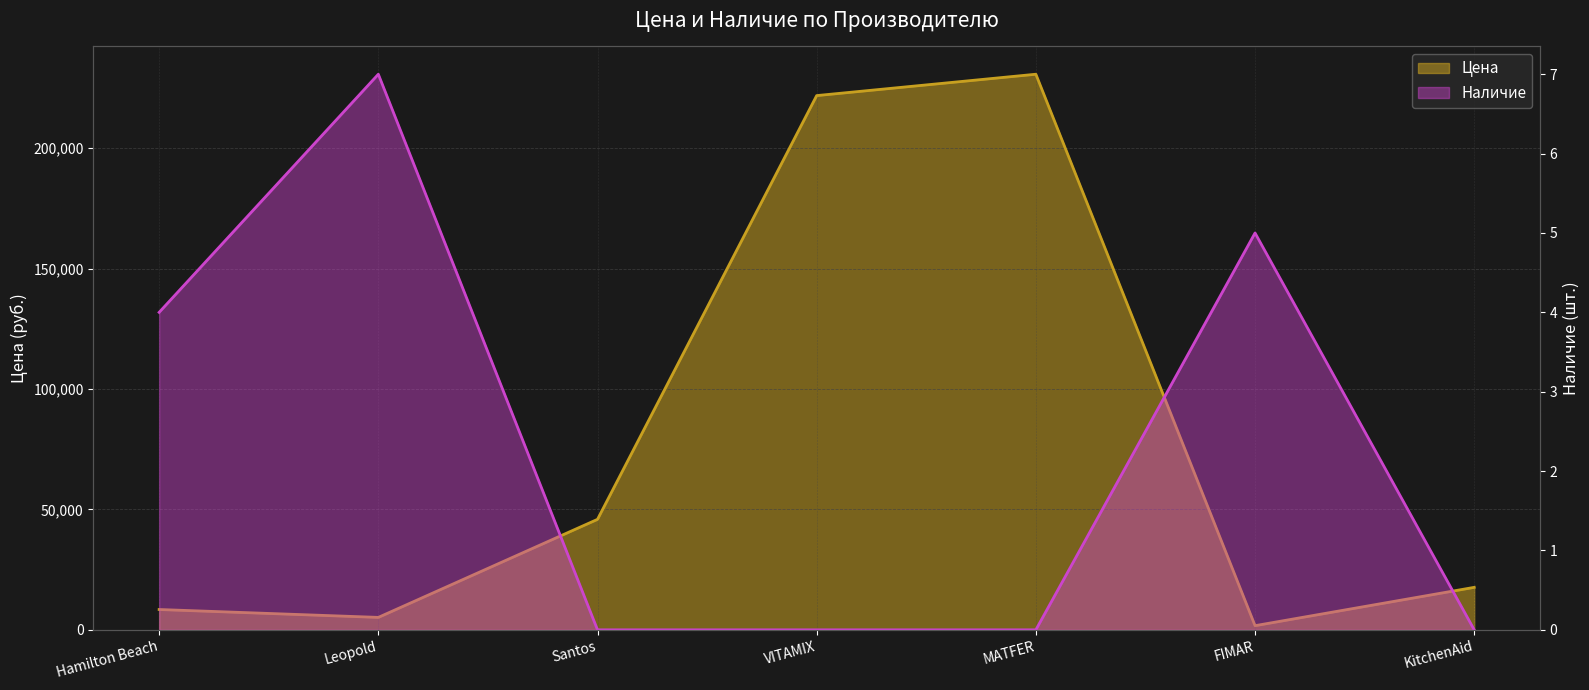

What is the difference between the highest and lowest values at KitchenAid?

17645